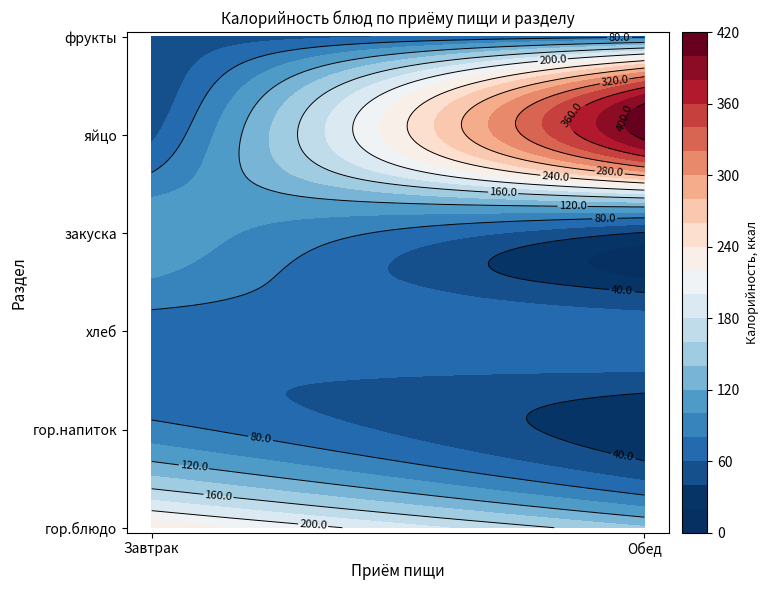

At how many categories does at least one series exceed 42?

6